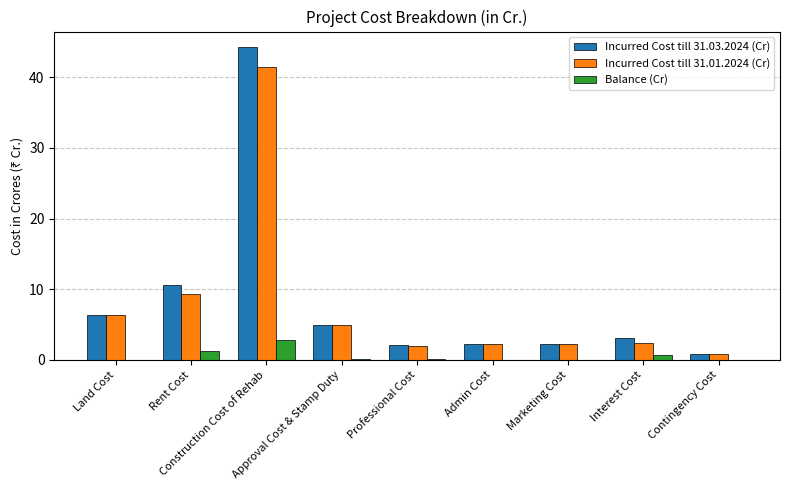

How many groups of bars are there?

9